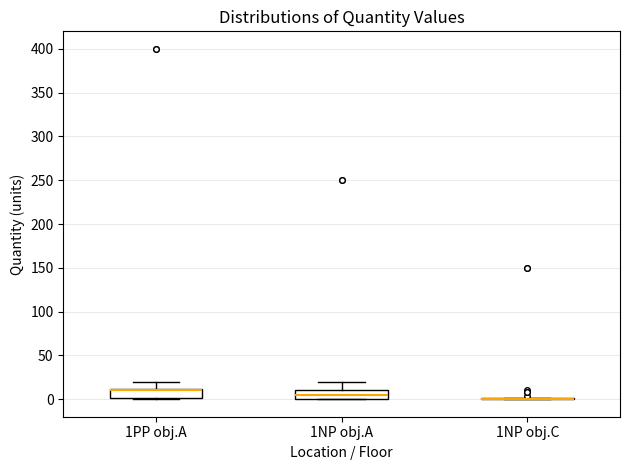

Reading left to right, transcribe this box plot: for each box, give where its median line is, the range the box spans, and where its two whiskers end, as read against the y-axis. The values are not printed on the chart, so give them approximately, as read against the axis.

1PP obj.A: median 10 (drawn on the box's upper edge), box 0 to 10, whiskers 0 to 20
1NP obj.A: median 5, box 0 to 10, whiskers 0 to 20
1NP obj.C: box collapsed to a line at 0, whiskers 0 to 0